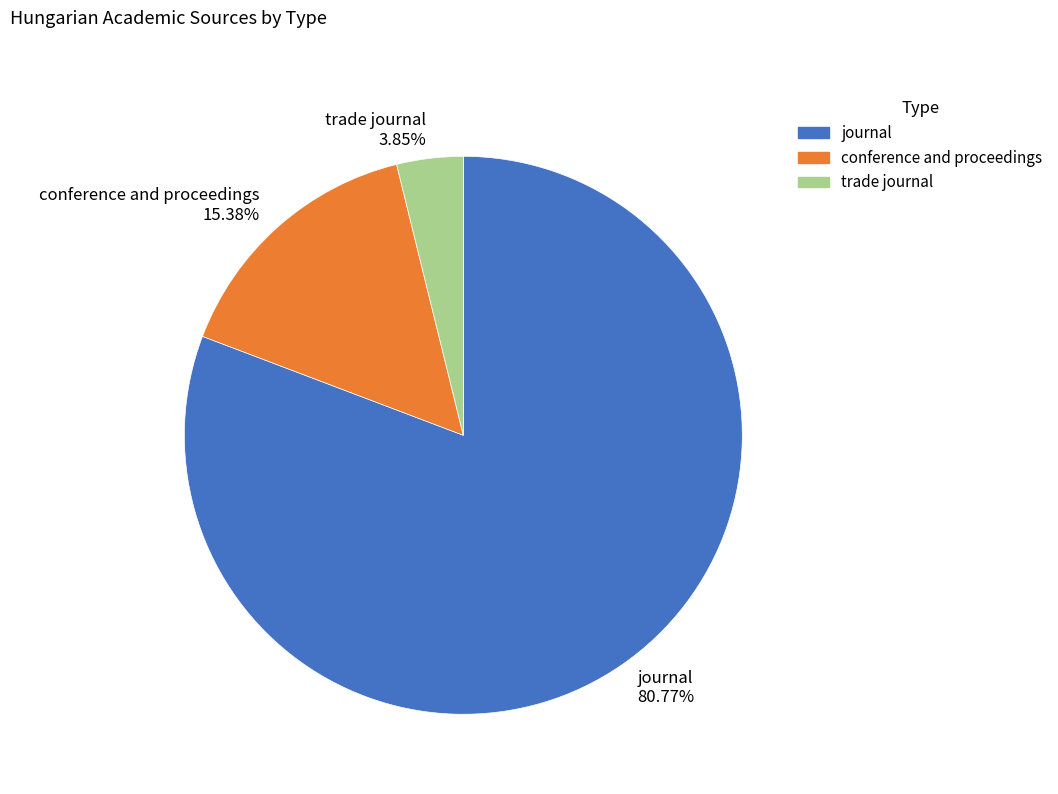

Which has a higher value, conference and proceedings or journal?

journal